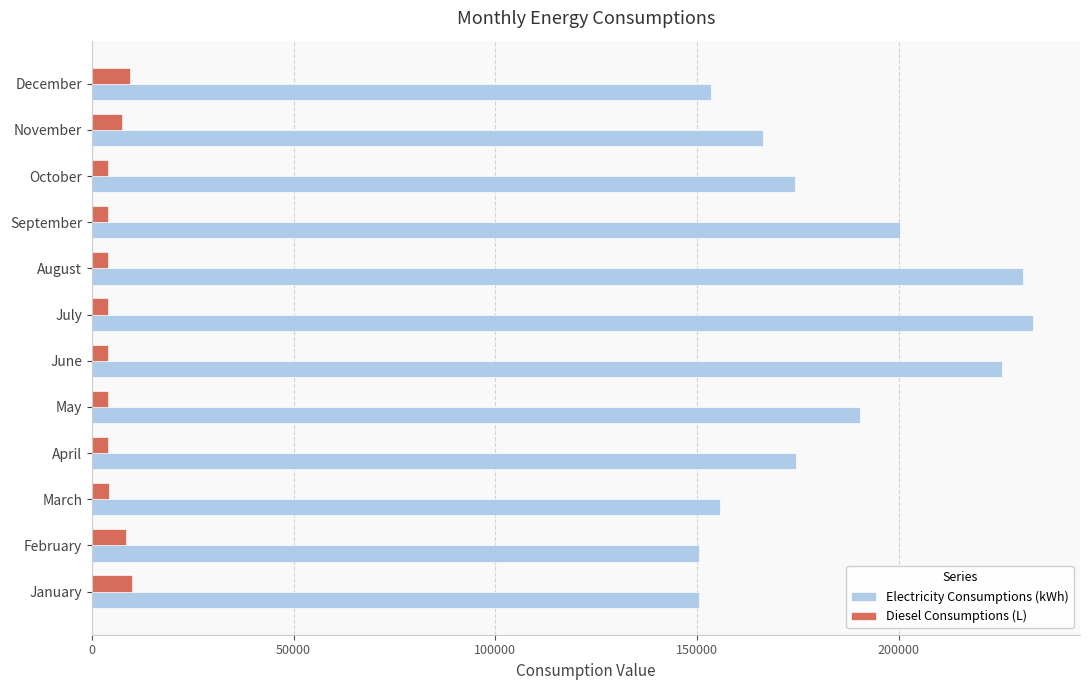

List the series in order of their overall mean, lowest first.

Diesel Consumptions (L), Electricity Consumptions (kWh)